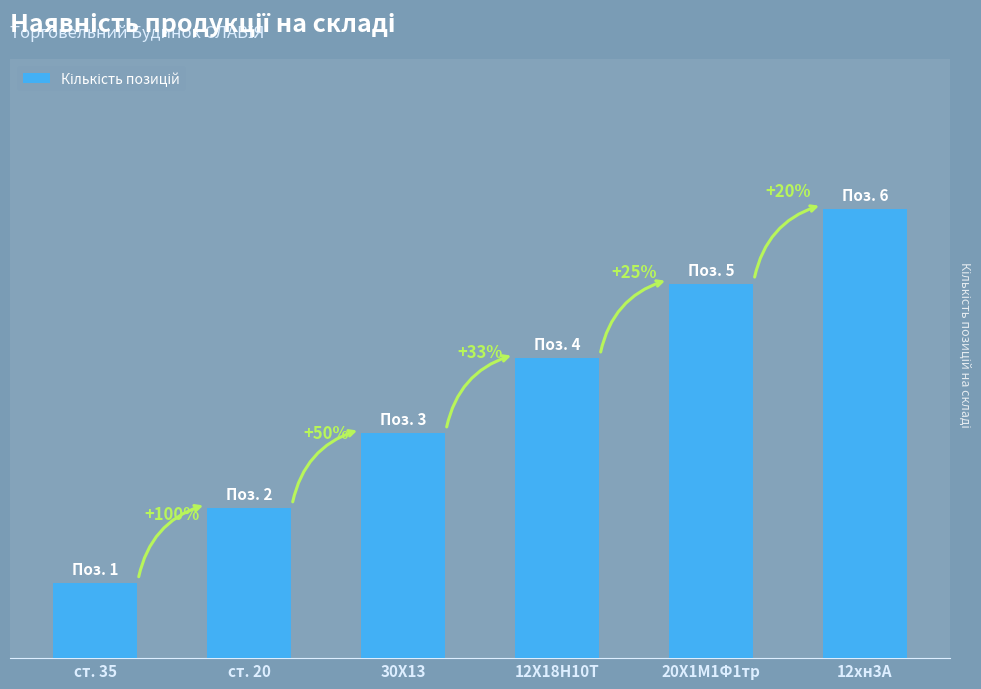

Read the value at 12Х18Н10Т.

4